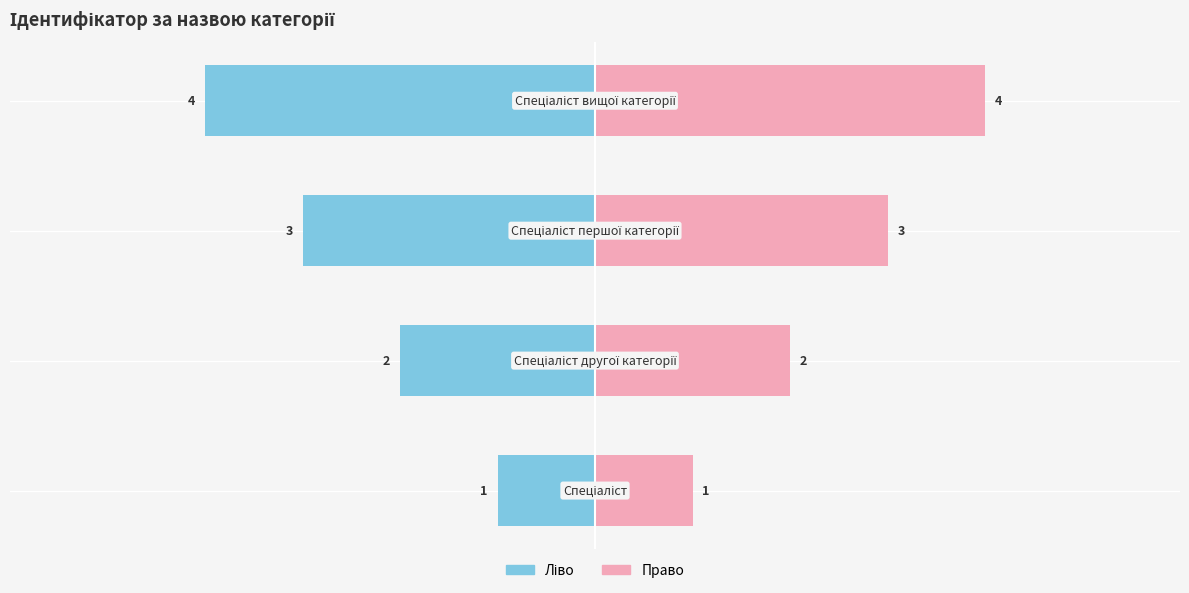

Approximately how many times larger is the value at Спеціаліст першої категорії compared to Спеціаліст?

3.0